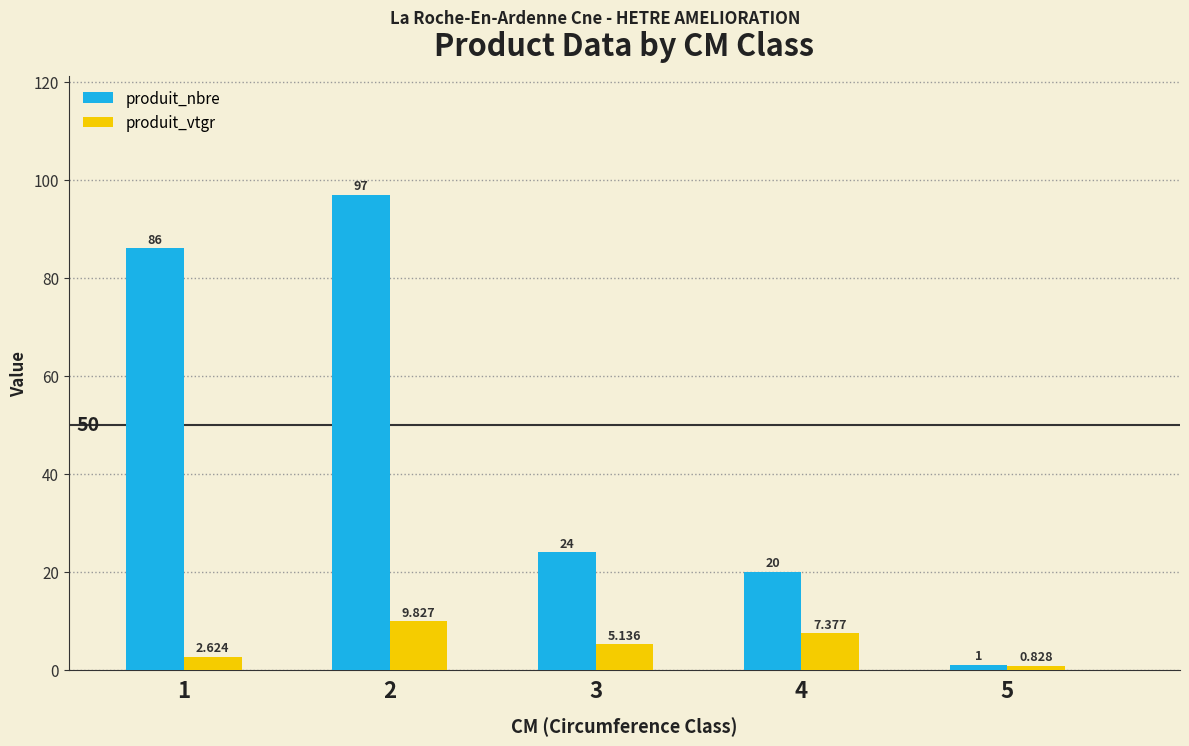

Are the bars horizontal?

No